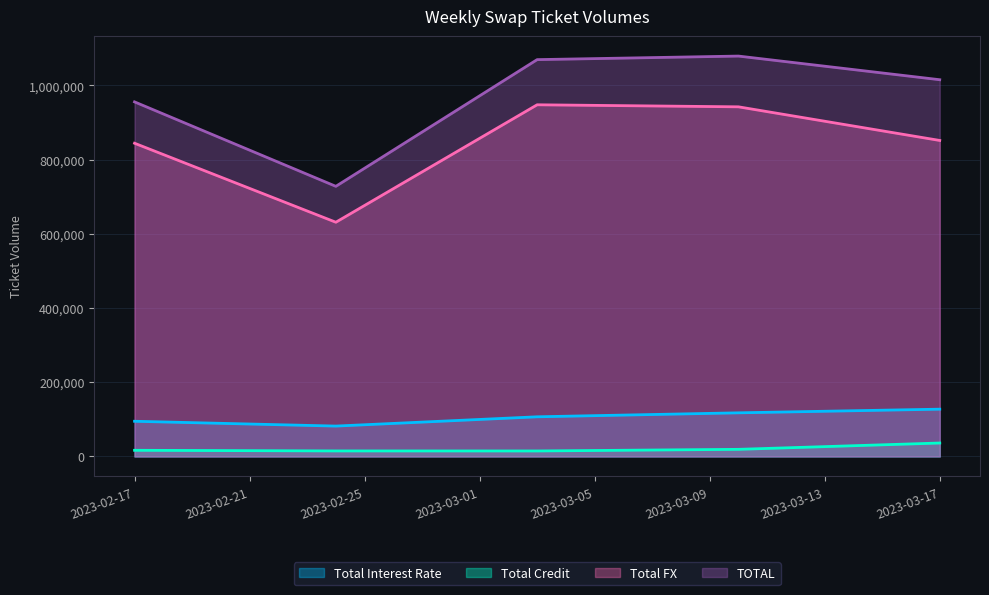

What is the value of the Total Credit point at the 1st from the left?

16601